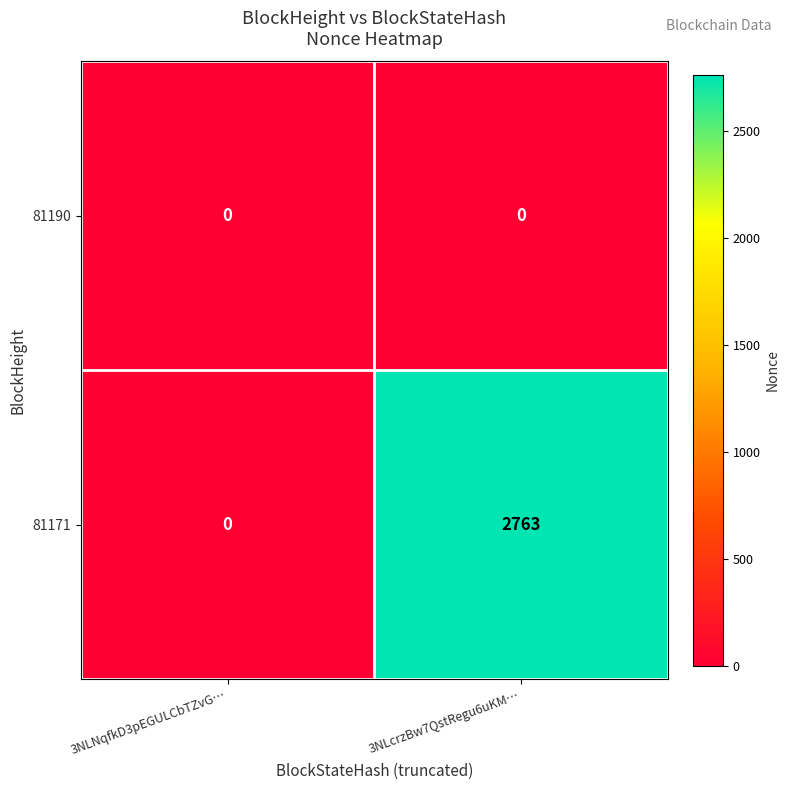

Reading left to right, list all the values displayed in this chart.

81190: 0	0
81171: 0	2763